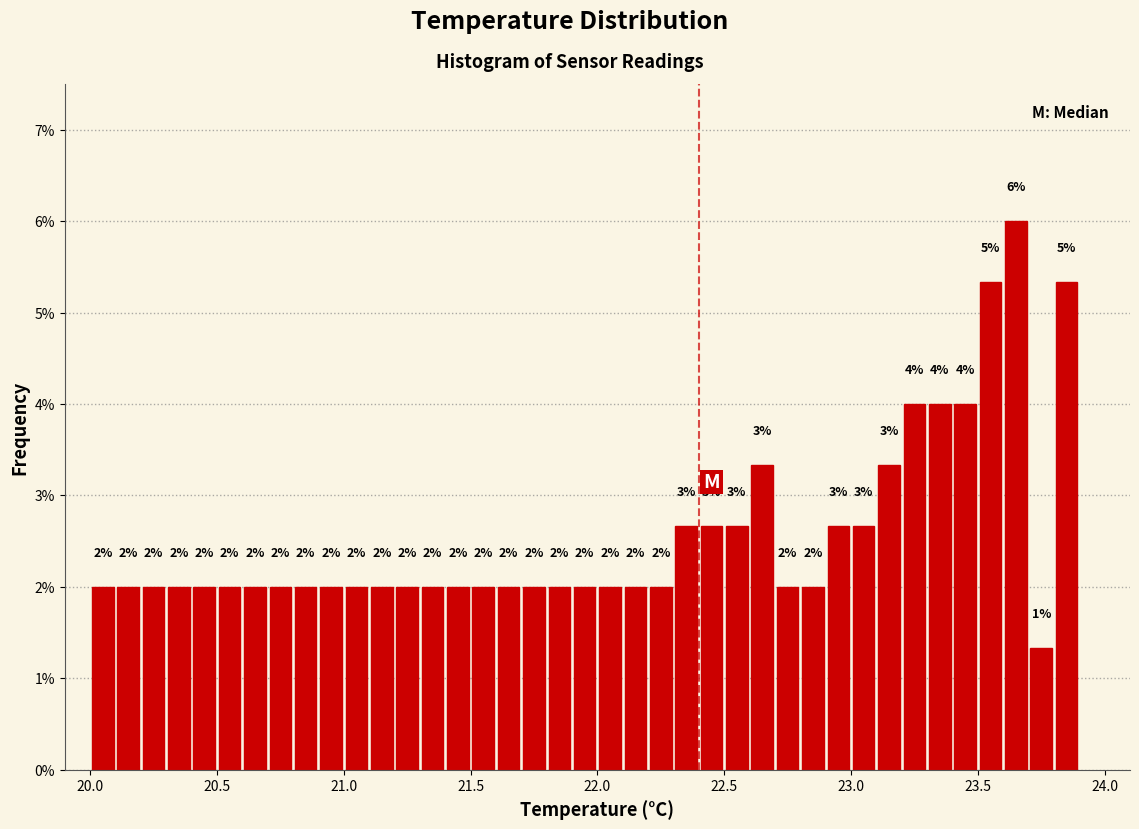

Around what value on the x-axis is the tallest bar? Give the approximate position of its centre, as read against the axis.

23.65